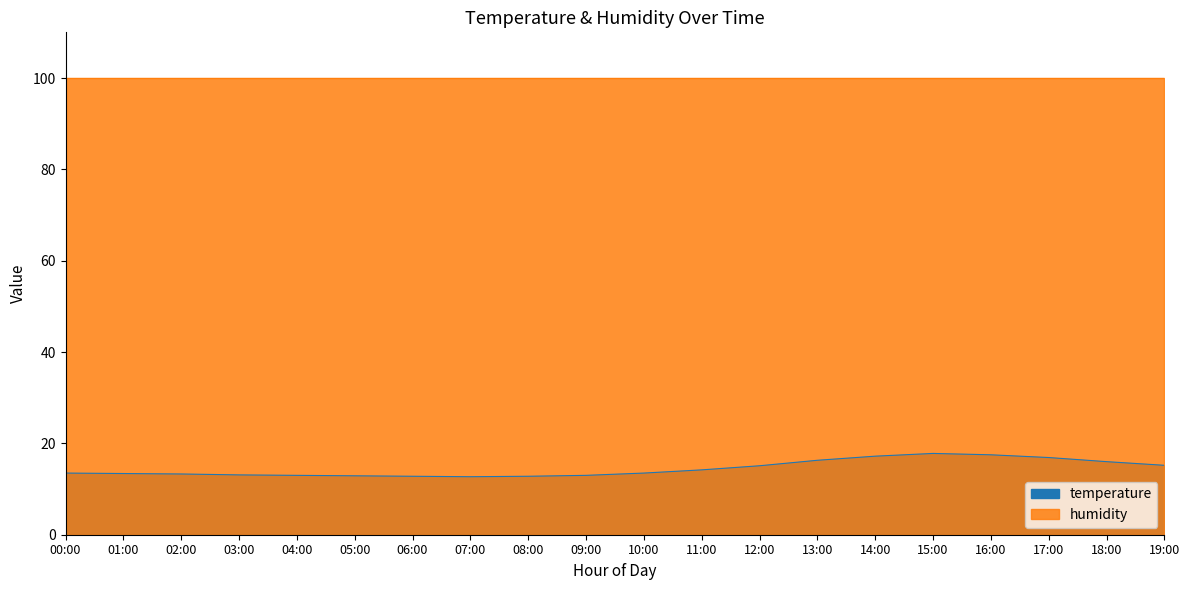

List the labels in order of value, smallest first.

07:00, 06:00, 08:00, 05:00, 04:00, 09:00, 03:00, 02:00, 01:00, 00:00, 10:00, 11:00, 12:00, 19:00, 18:00, 13:00, 17:00, 14:00, 16:00, 15:00